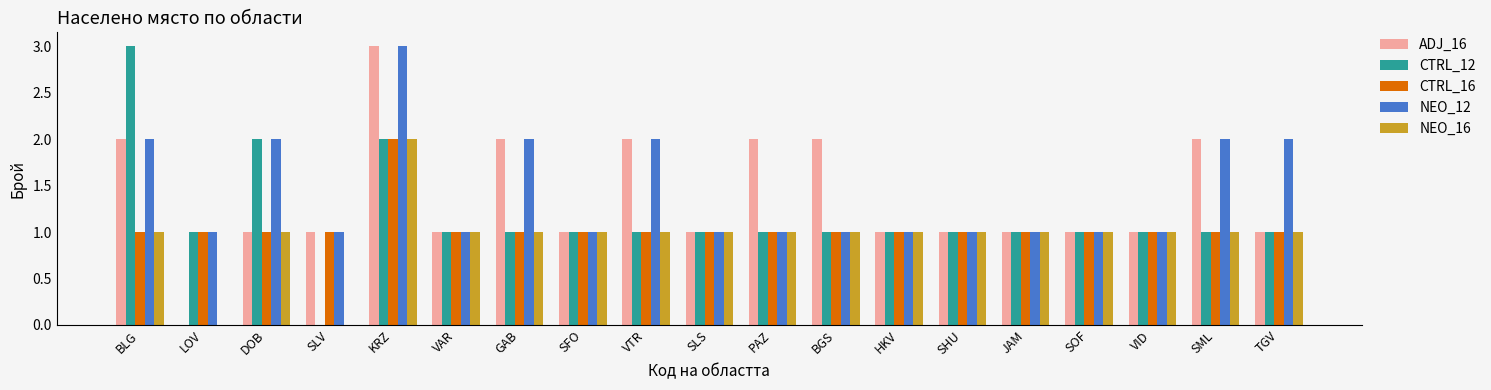

How many groups of bars are there?

19